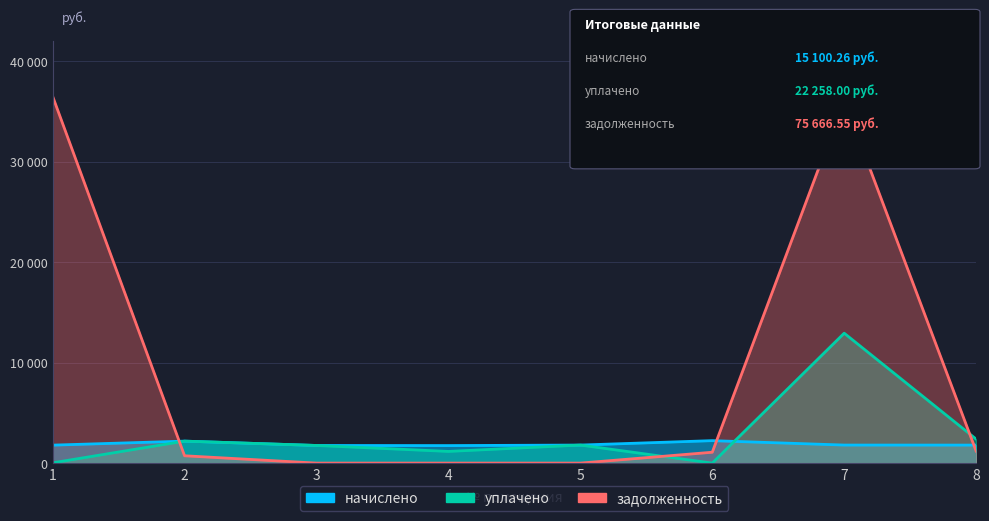

At which category is the sum across all series the highest?

7